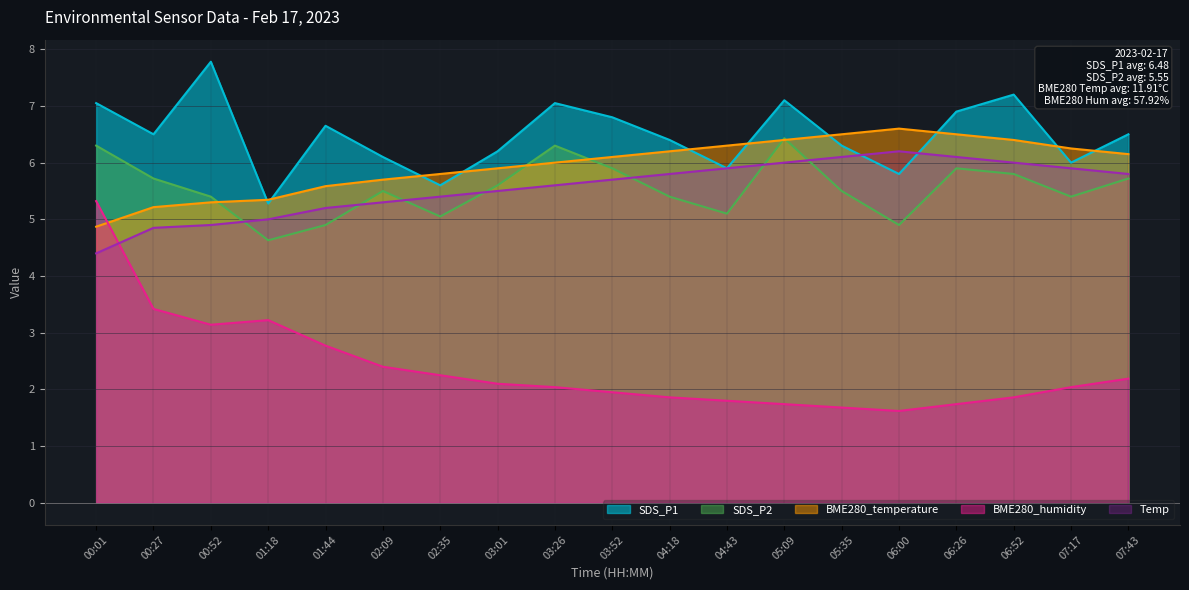

Where do Temp and SDS_P2 first cross each other?

00:52 and 01:18